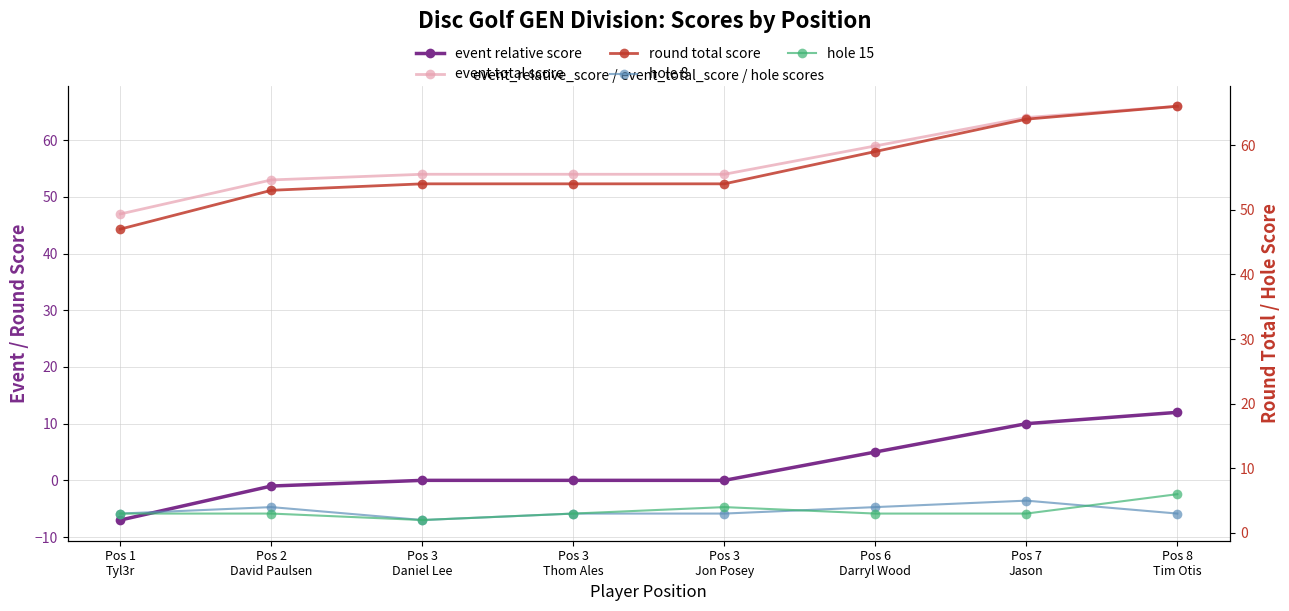

The value of hole 8 at Pos 6
Darryl Wood is 6. True or false?

False